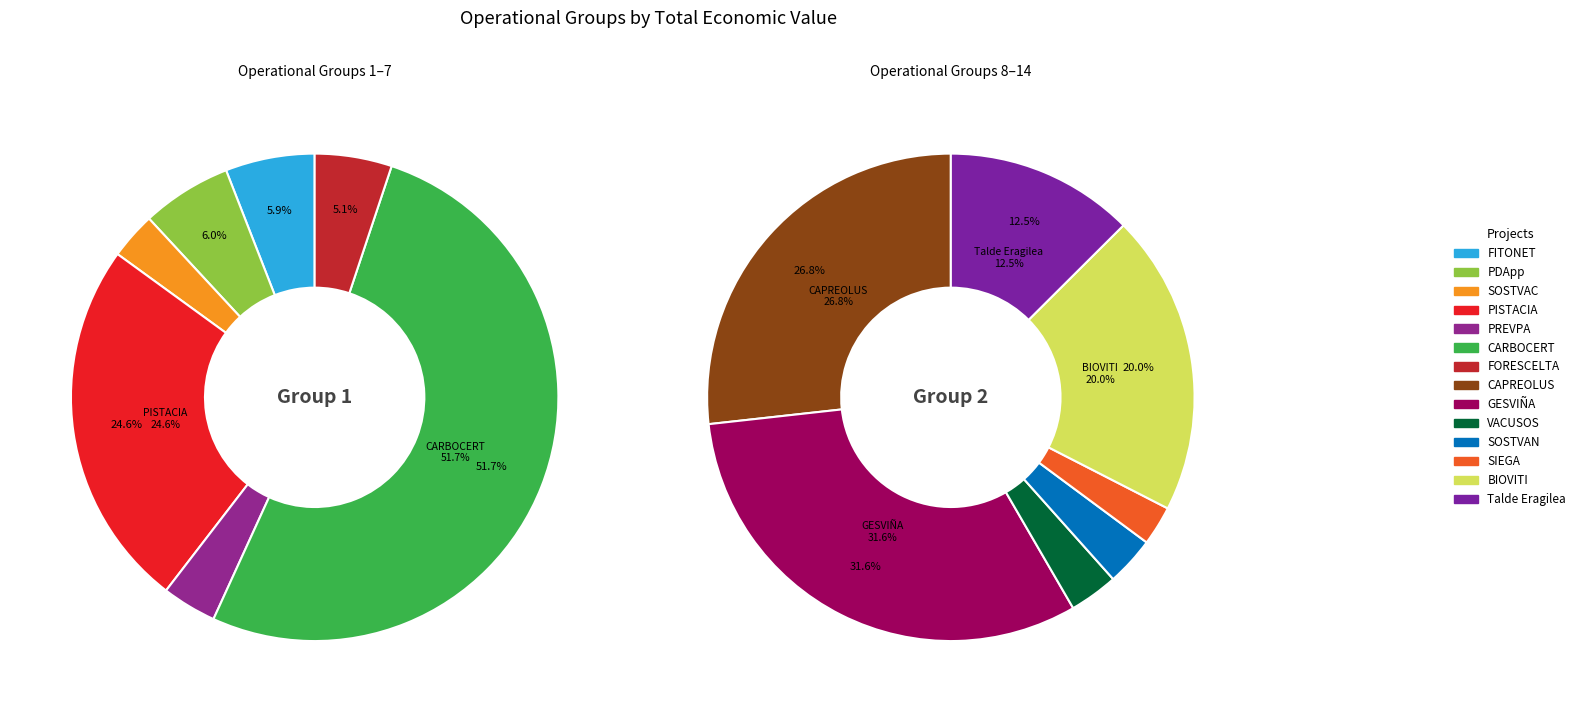

What is the change in value from FITONET to BIOVITI?

+3070568